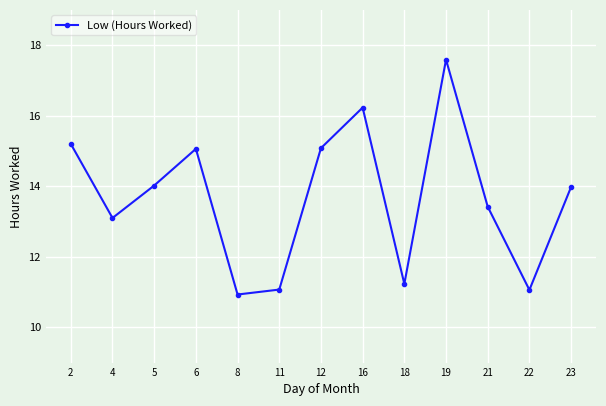

How many points are lower than both their immediate neighbors (excluding endpoints)?

4